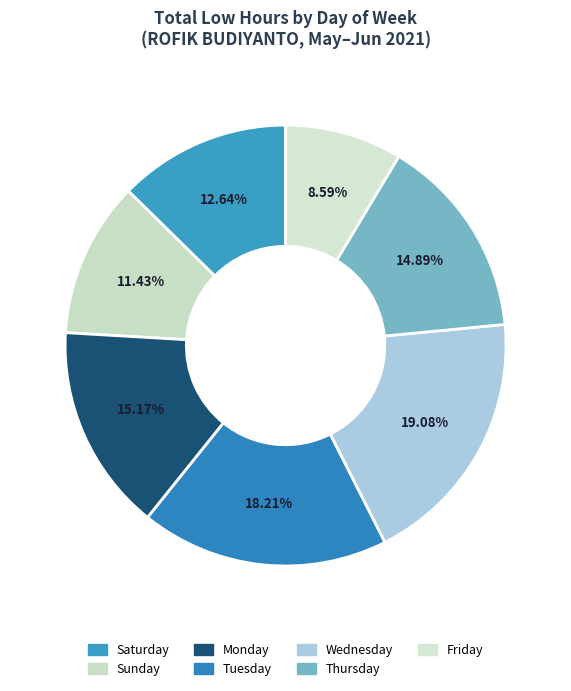

Is there a majority slice in this chart?

No